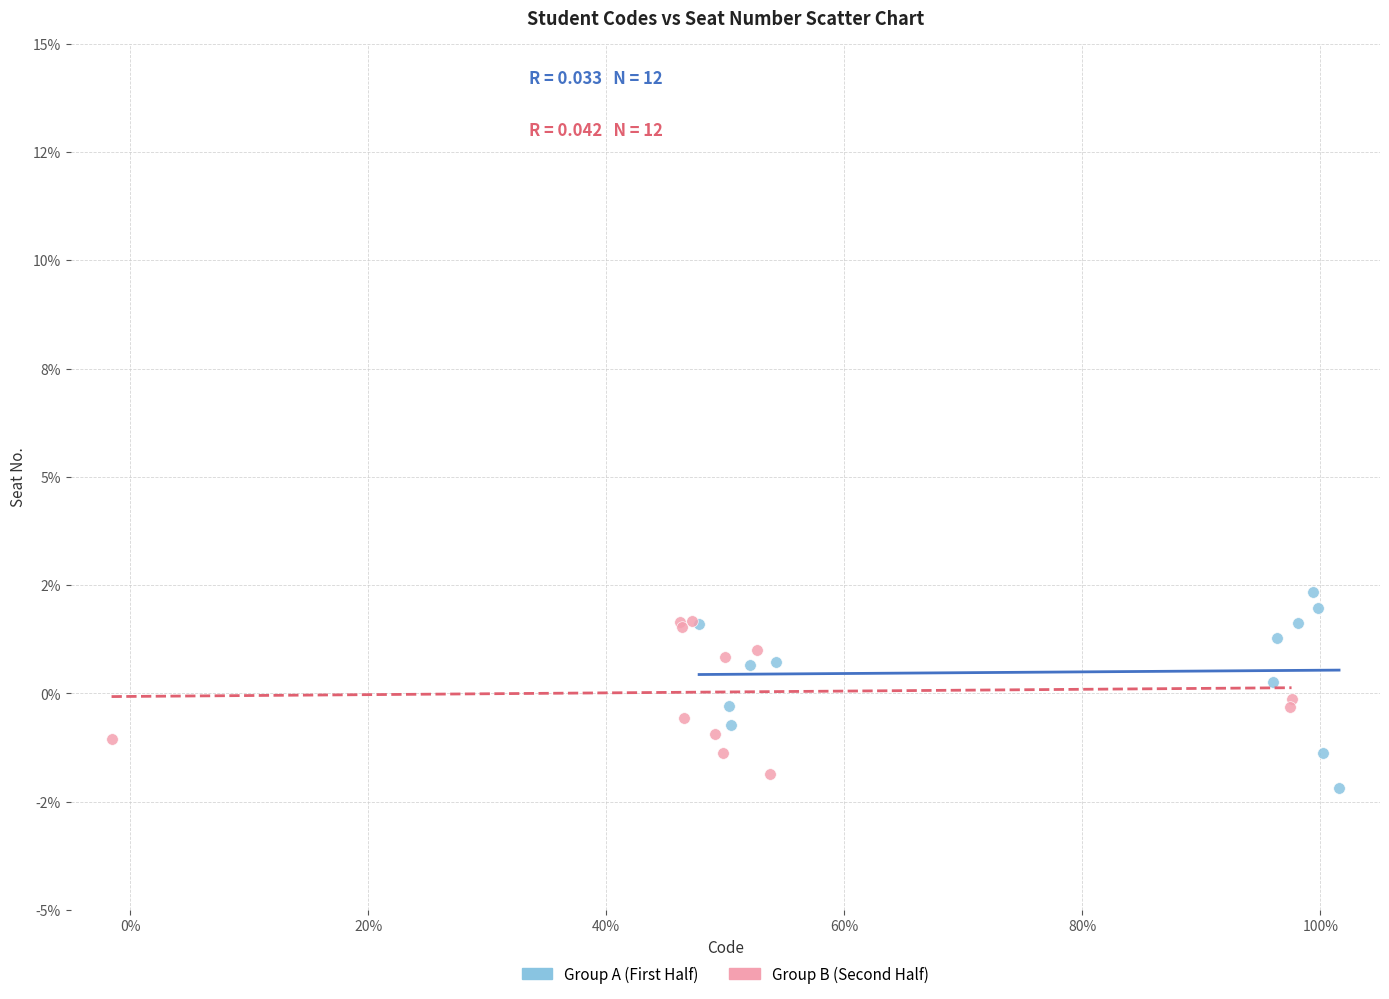

Which series reaches the maximum Y coordinate?

Group A (First Half)